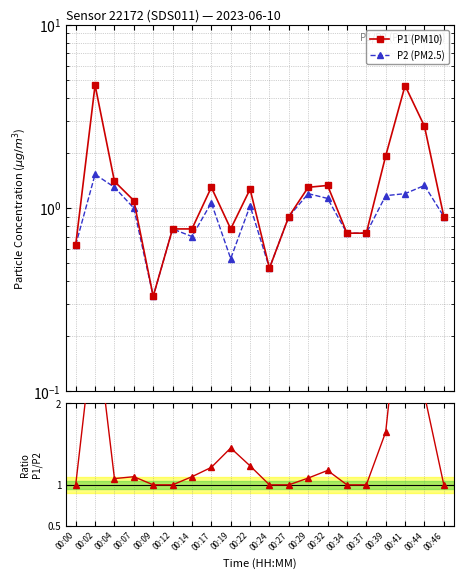

In P2 (PM2.5), how many points are lower than both neighbors (excluding endpoints)?

4